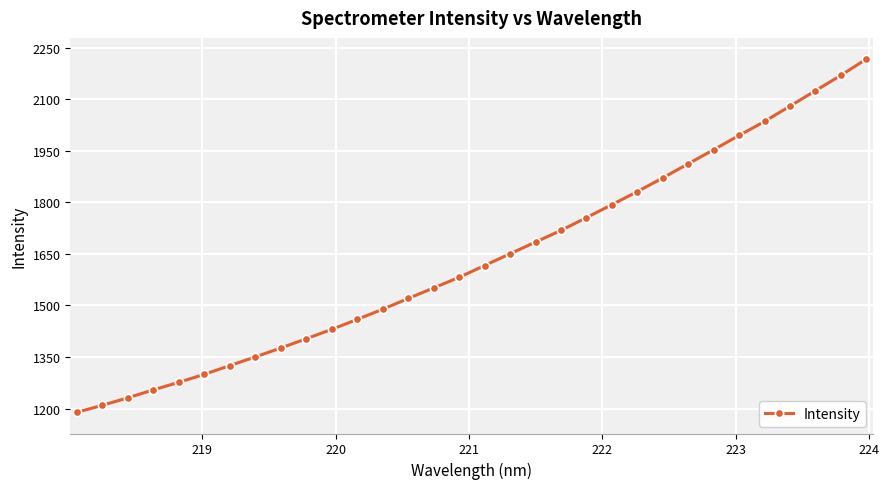

What is the difference between the maximum and minimum values?

1027.1